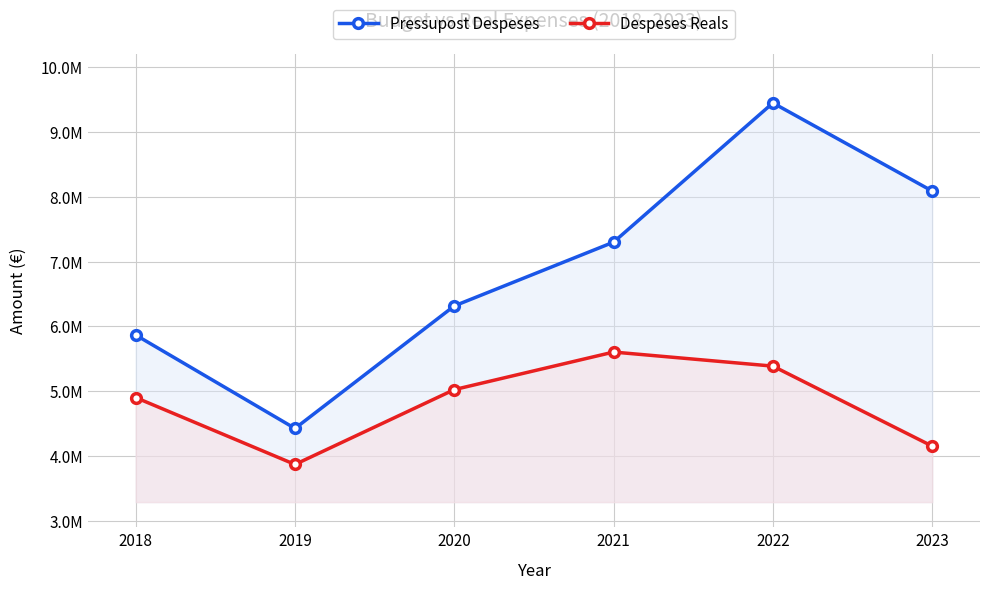

The value of Pressupost Despeses at 2020 is 6316371.0. True or false?

True